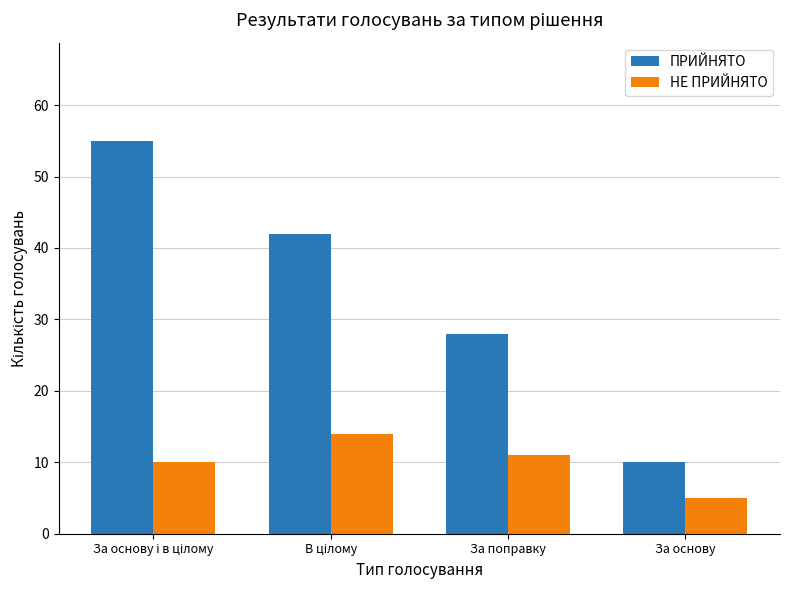

The ПРИЙНЯТО series shows 17 at За поправку. True or false?

False